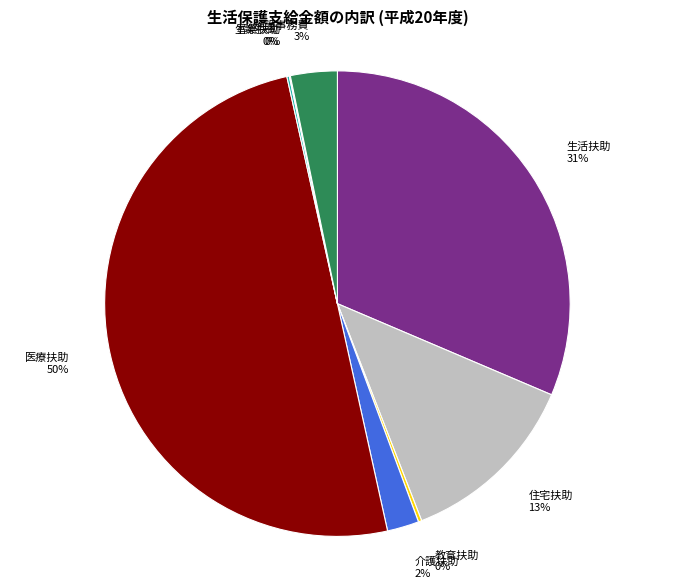

To the nearest percent, what portion does 生活扶助 31% represent?

31%